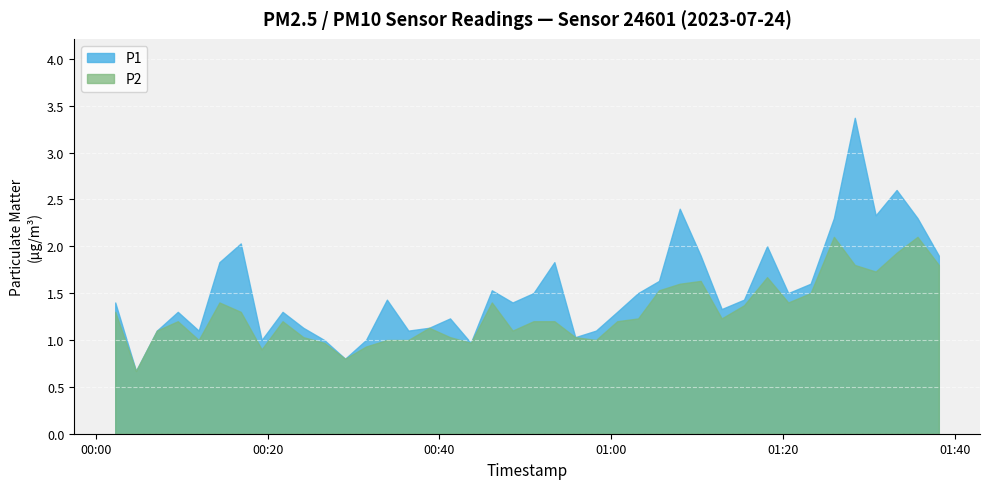

At which category is the sum across all series the highest?

2023-07-24T01:28:22